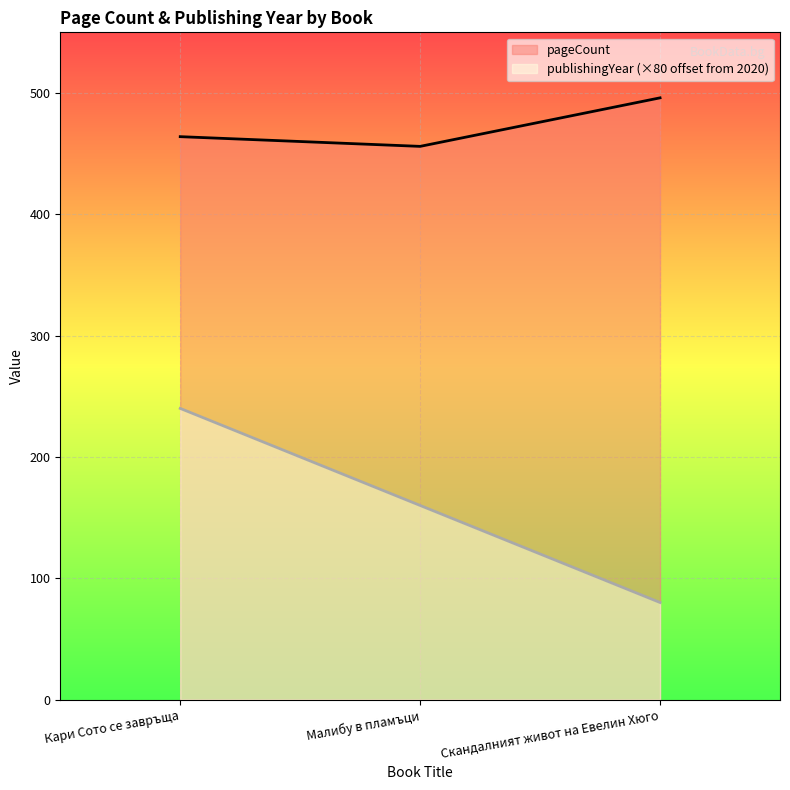

Does the chart display data point markers on the line(s)?

No